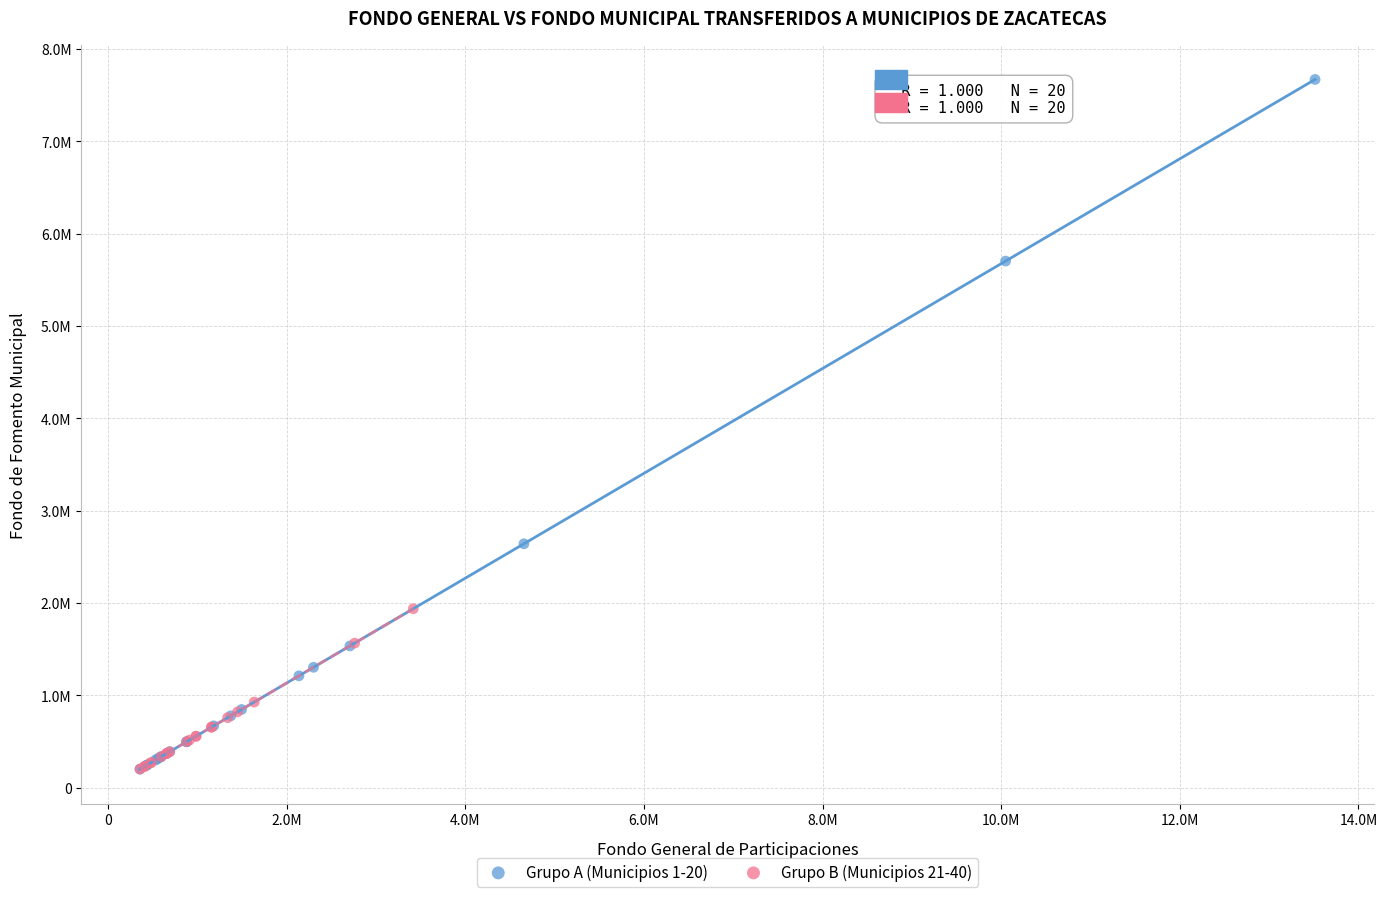

Which series reaches the maximum Y coordinate?

Grupo A (Municipios 1-20)